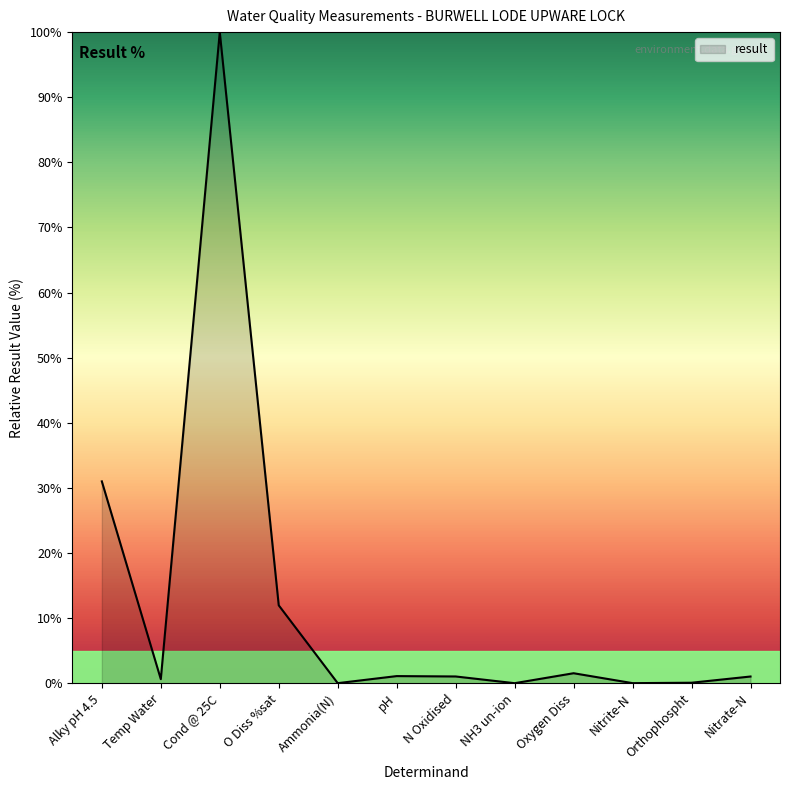

At which category does the chart reach its peak across all series?

Cond @ 25C